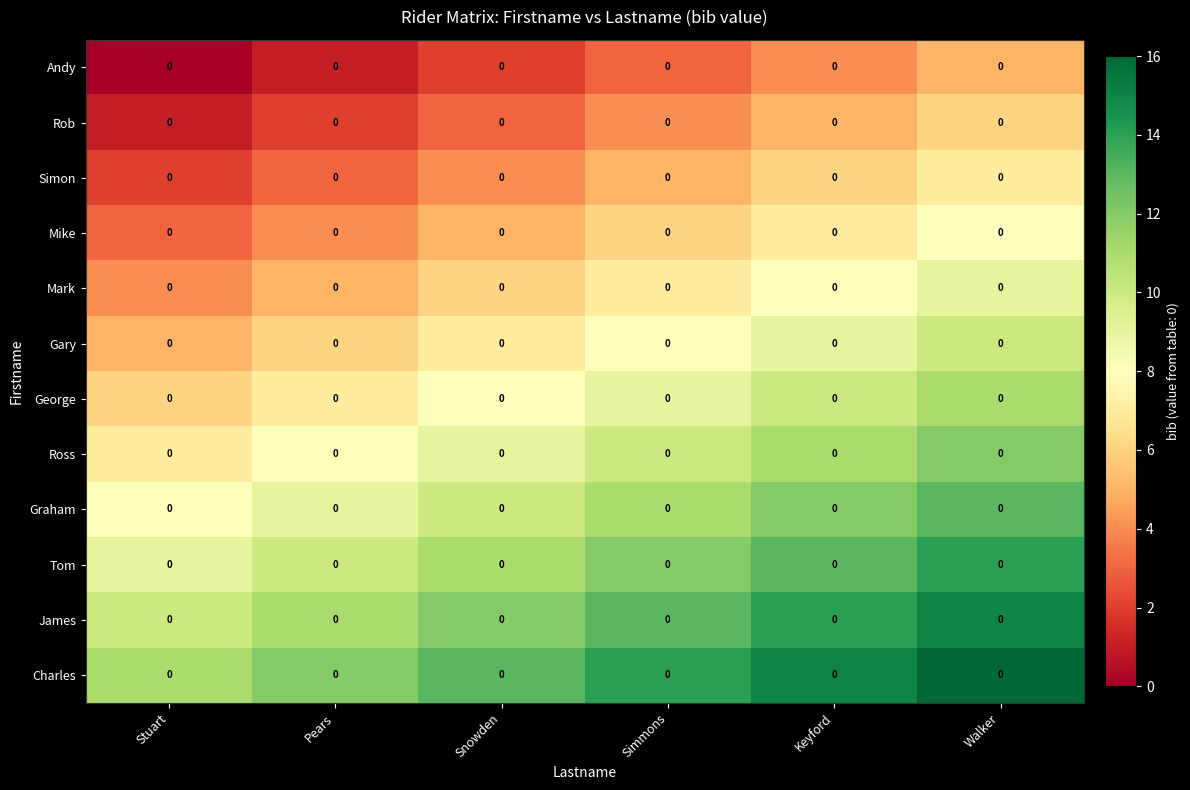

Where is James nearest to the value 12?

Snowden